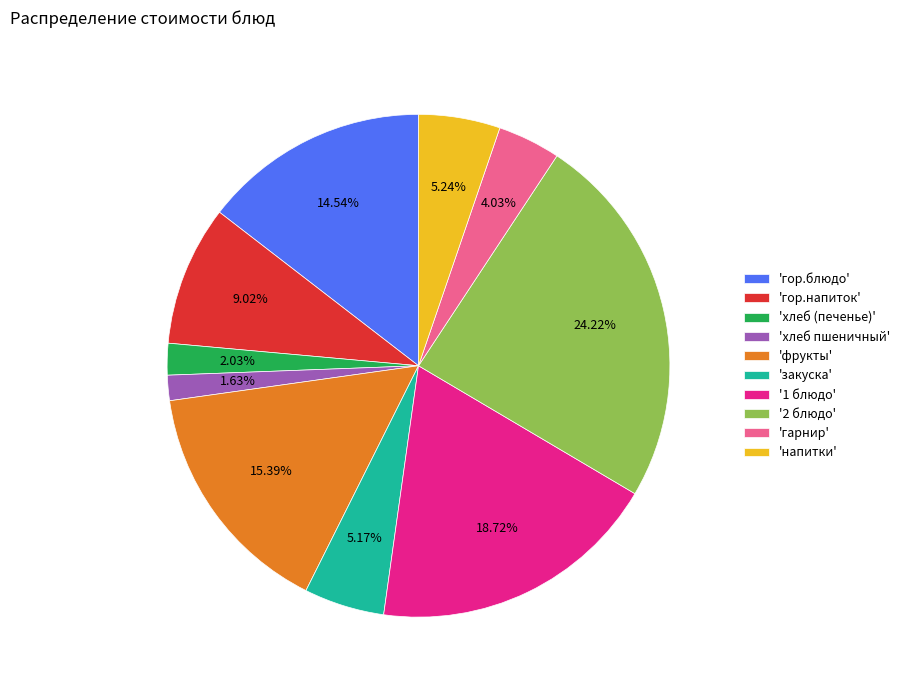

Count the number of slices in the pie.

10